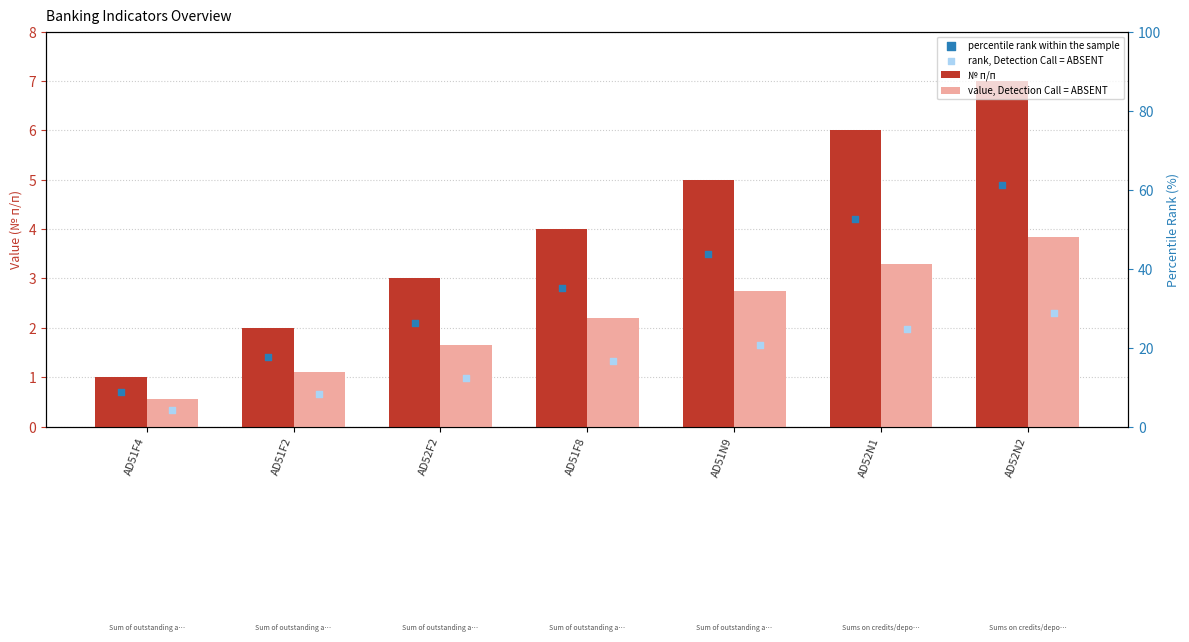

Which series has the largest Y range (max minus min)?

№ п/п